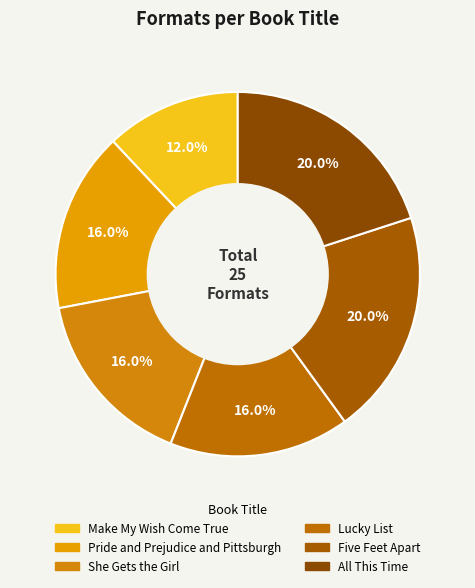

How many slices are in this pie chart?

6